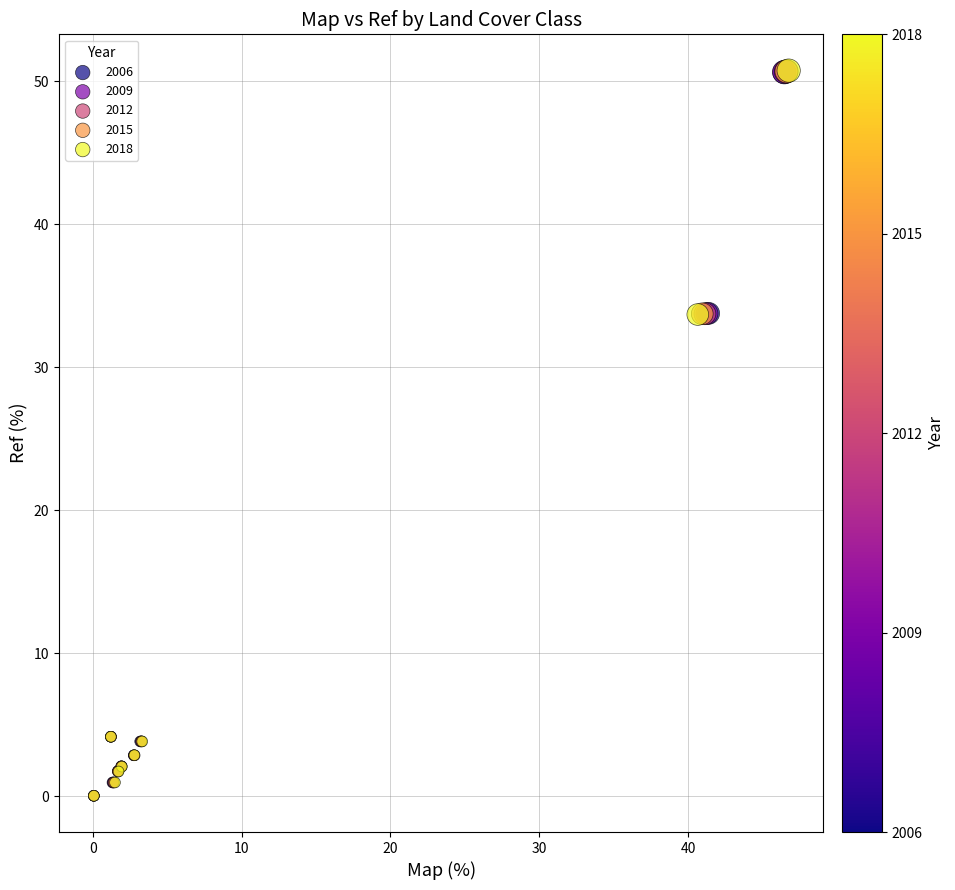

Which series has the widest spread of Y values?

2018